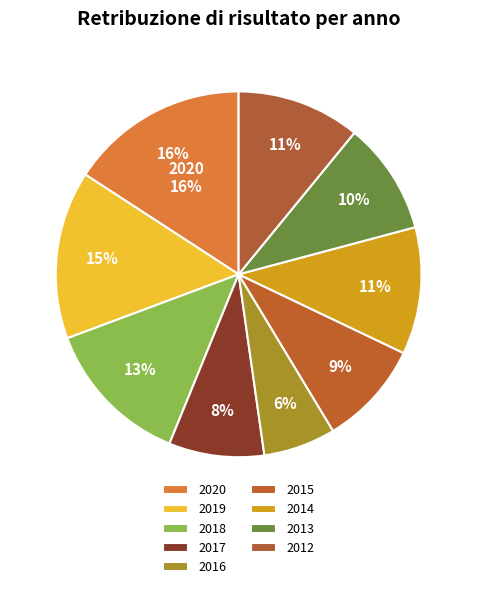

What percentage is NOT represented by 2013?

90.1%